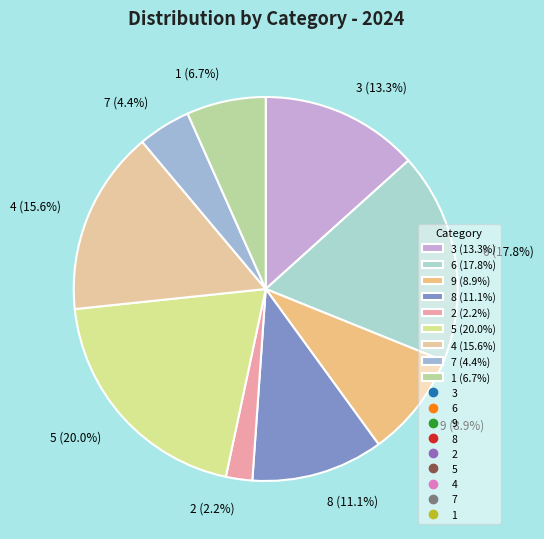

How many slices are in this pie chart?

9